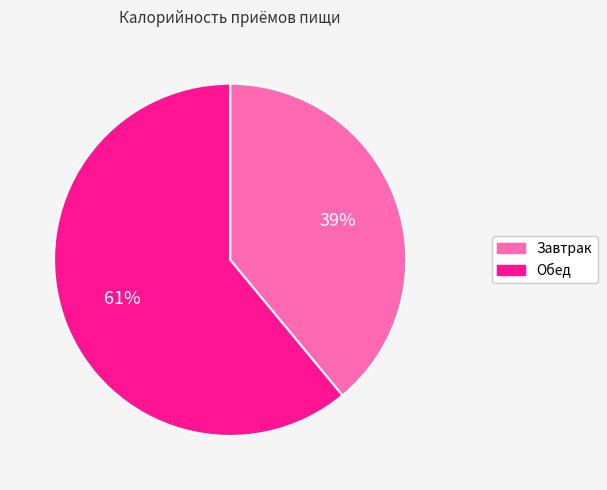

Count the number of slices in the pie.

2